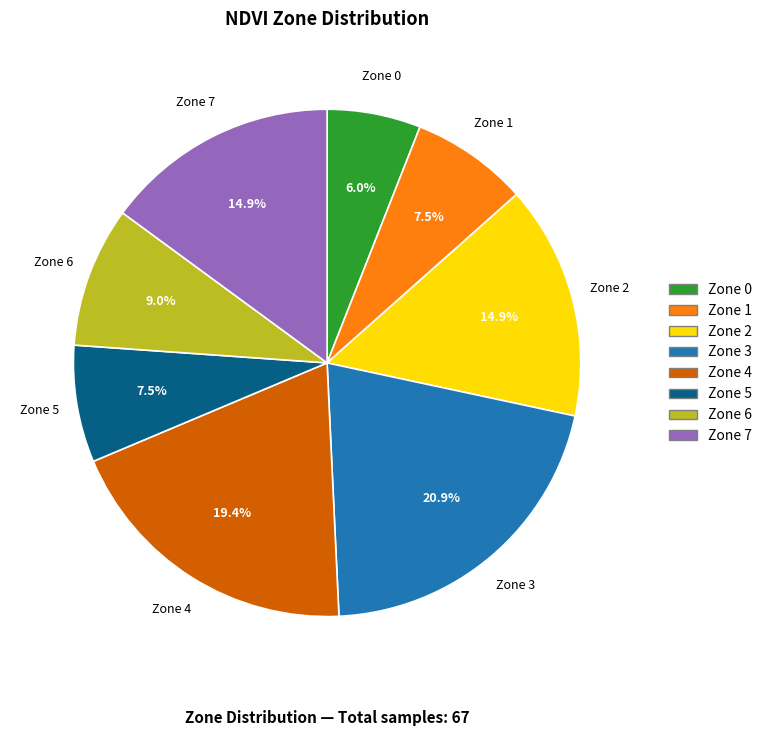

Combined, what portion of the pie is Zone 7 and Zone 5?

22.4%